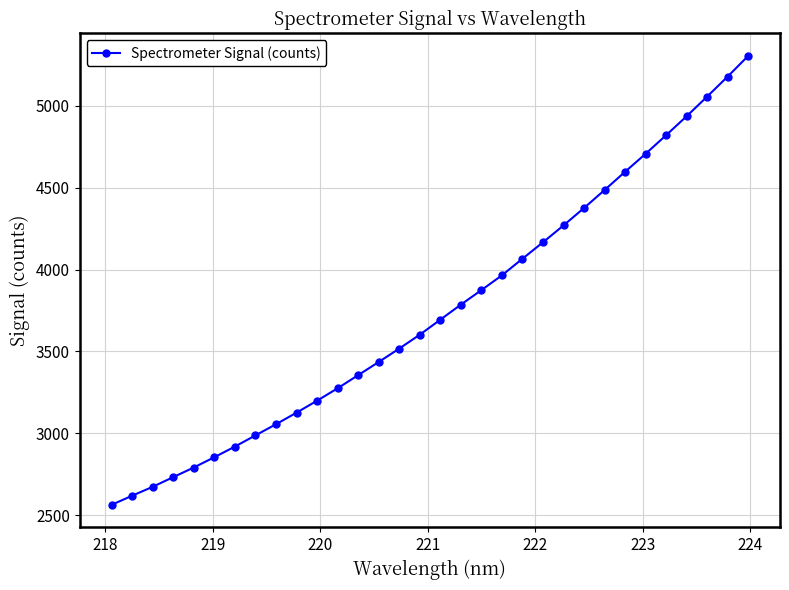

What is the value of the 14th point from the left?

3435.7